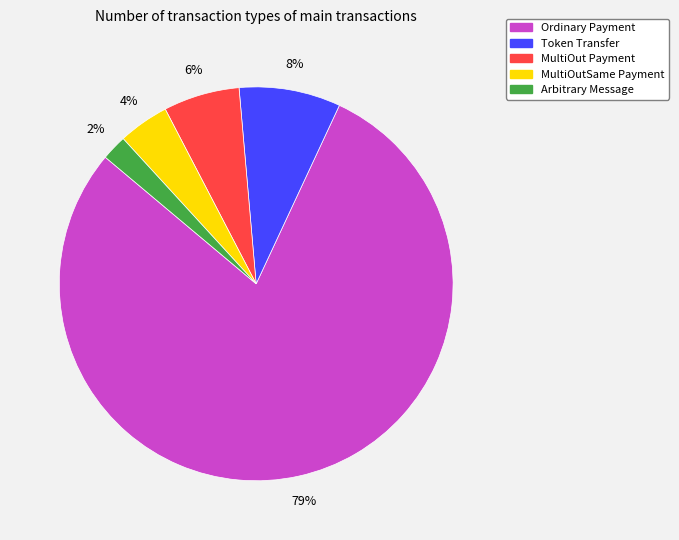

Do Ordinary Payment and Token Transfer together represent more than half of the pie?

Yes